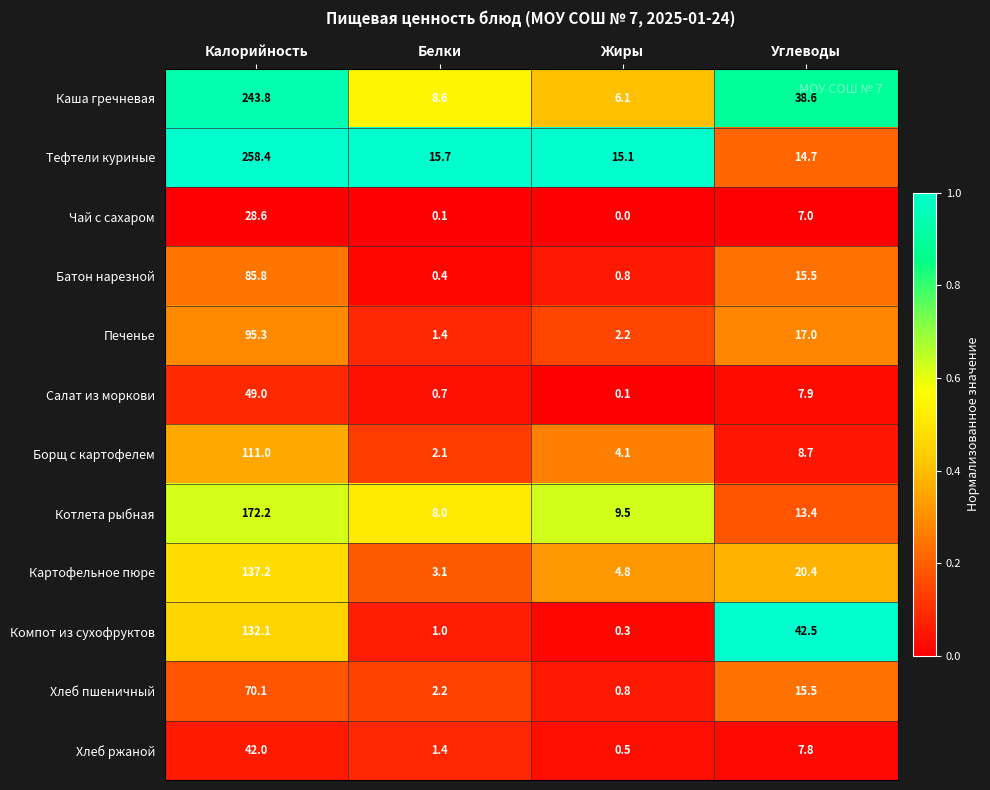

Between Калорийность and Белки, which series saw the biggest shift?

Тефтели куриные